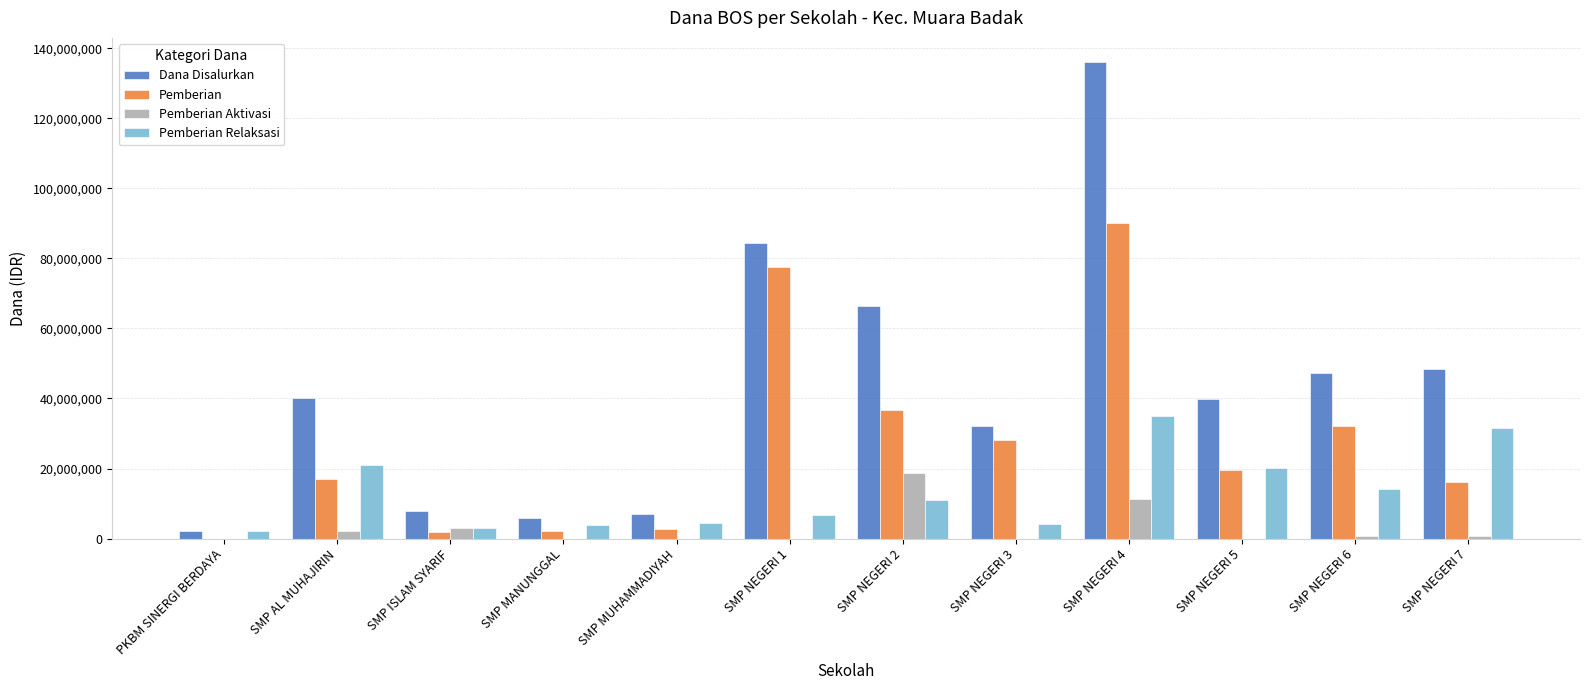

True or false: Pemberian Aktivasi has a value of 0 at PKBM SINERGI BERDAYA.

True